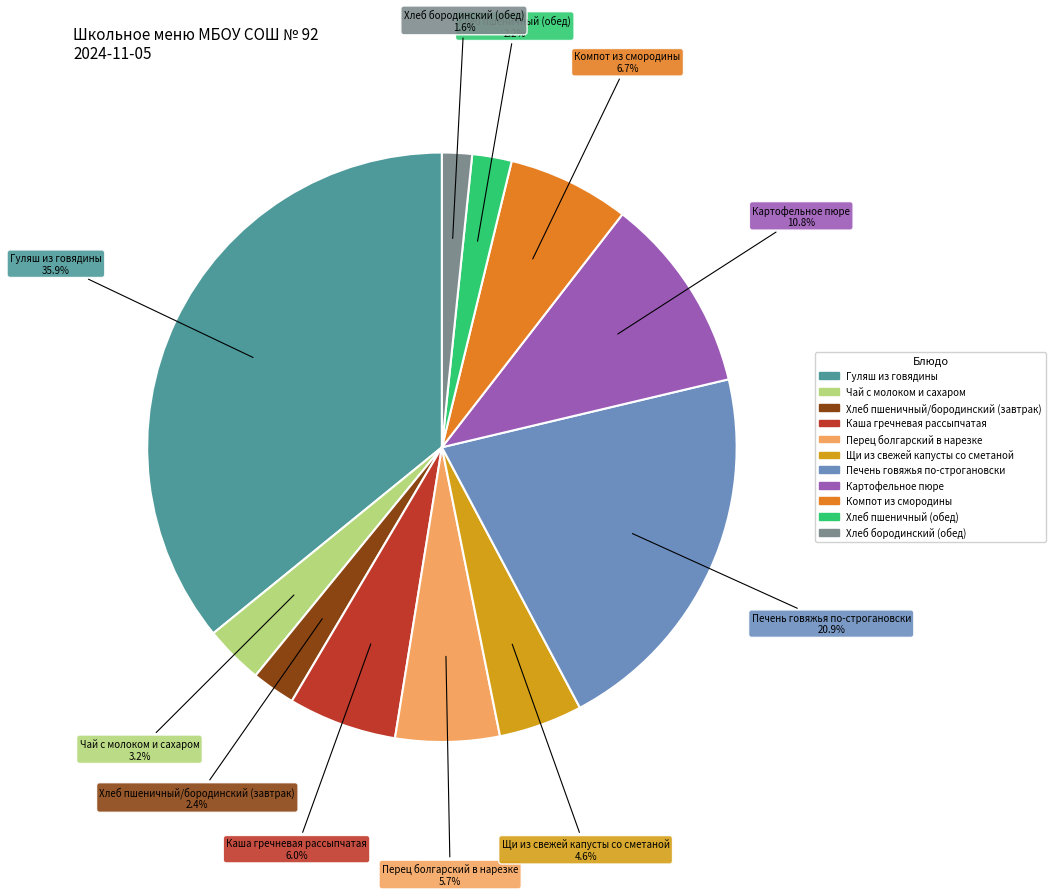

To the nearest percent, what percentage of the pie is Хлеб бородинский (обед)?

2%